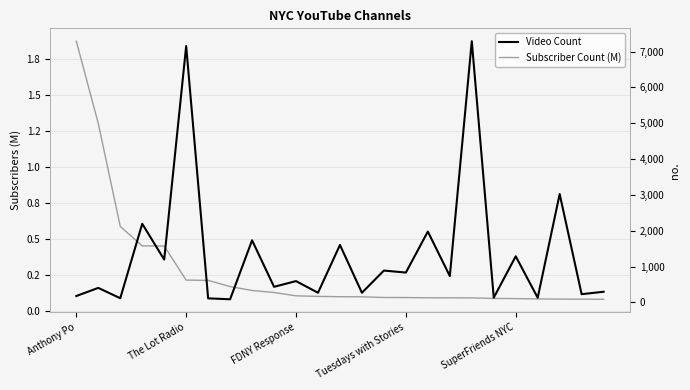

What is the difference between the highest and lowest values at 18?

7286.9